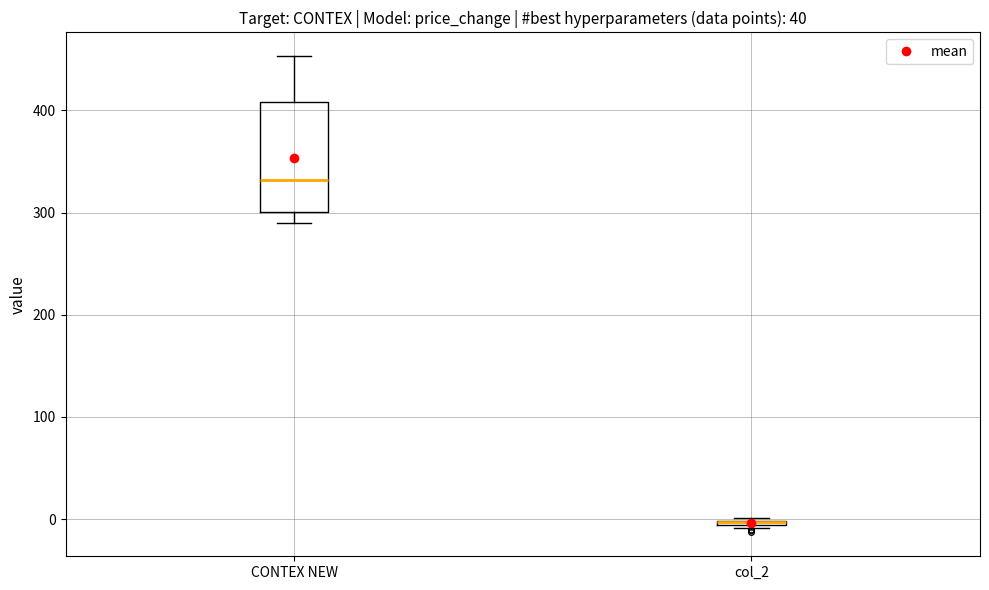

Comparing the boxes themselves (not the whiskers), which one is the tallest?

CONTEX NEW